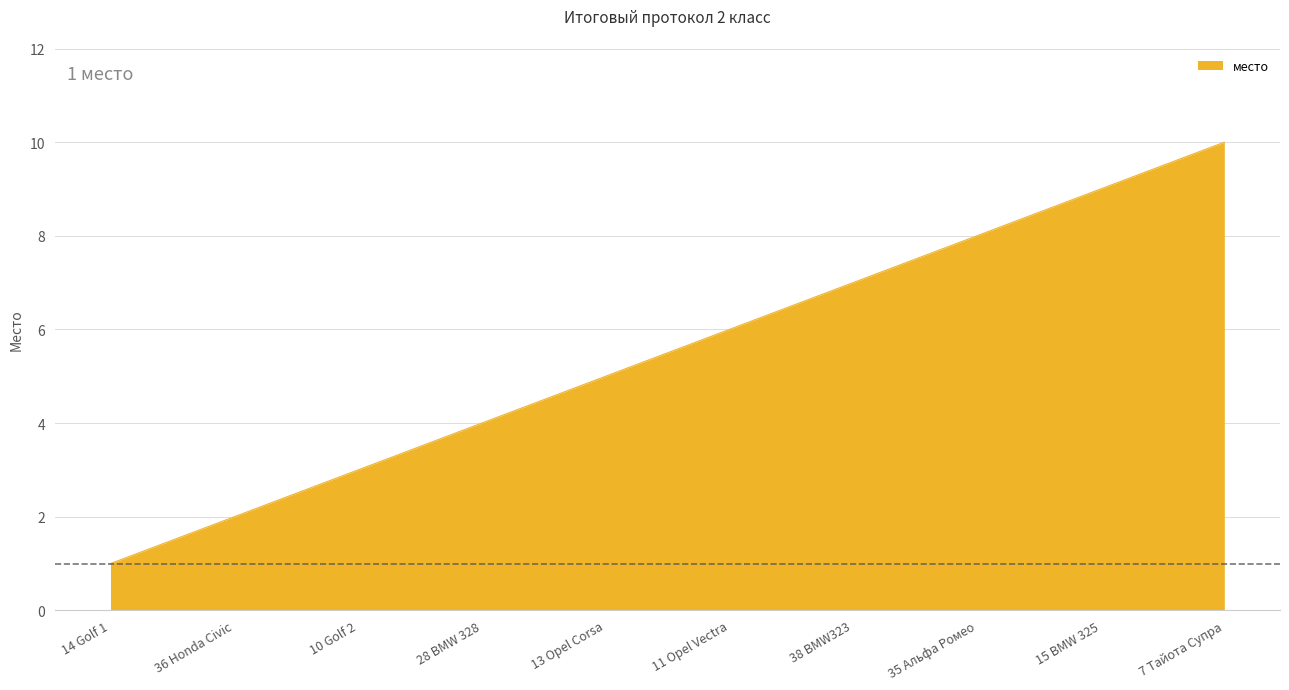

True or false: there are more than 1 points higher than both neighbors.

False